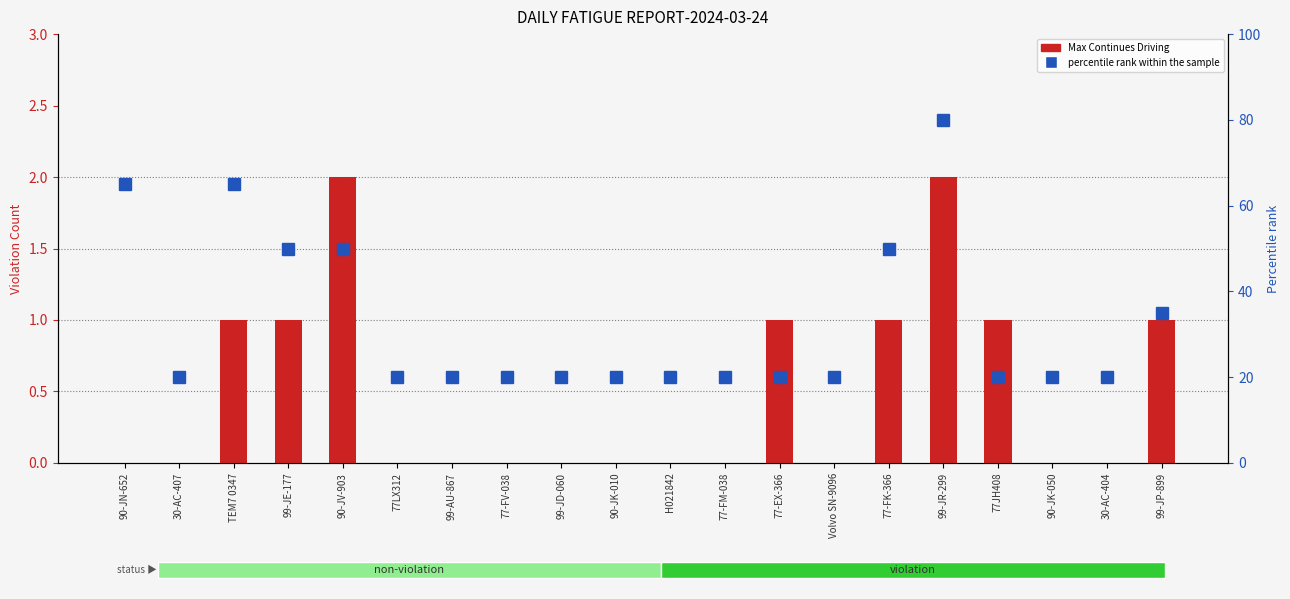

Rank the categories by Max Continues Driving value from highest to lowest.

90-JV-903, 99-JR-299, TEM7 0347, 99-JE-177, 77-EX-366, 77-FK-366, 77JH408, 99-JP-899, 90-JN-652, 30-AC-407, 77LX312, 99-AU-867, 77-FV-038, 99-JD-060, 90-JK-010, H021842, 77-FM-038, Volvo SN-9096, 90-JK-050, 30-AC-404